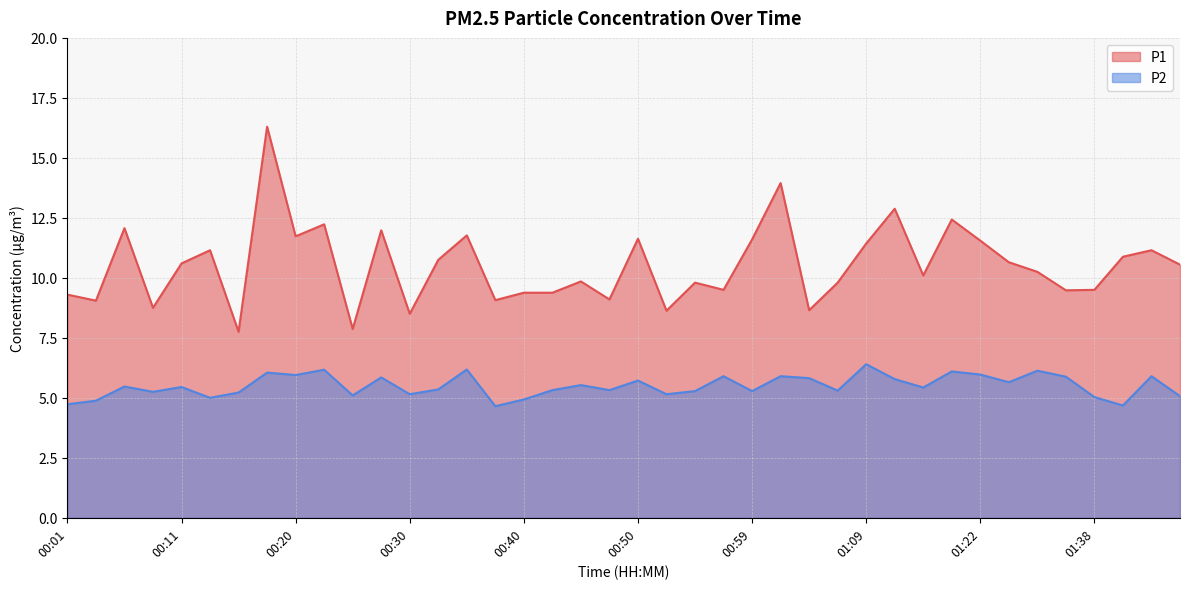

True or false: P1 has a value of 17.0 at 01:43.

False